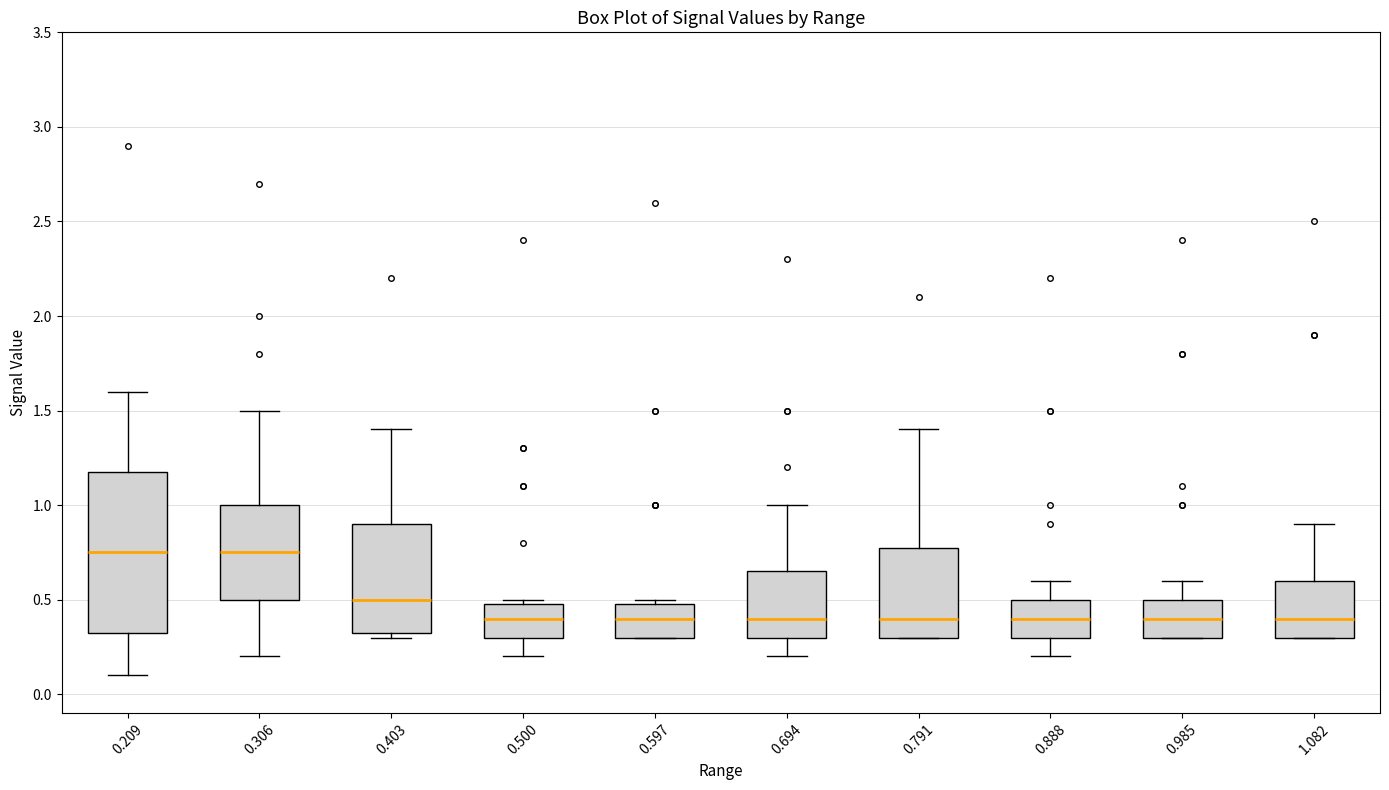

Reading left to right, transcribe this box plot: for each box, give where its median line is, the range the box spans, and where its two whiskers end, as read against the y-axis. The values are not printed on the chart, so give them approximately, as read against the axis.

0.209: median 0.75, box 0.35 to 1.20, whiskers 0.10 to 1.60
0.306: median 0.75, box 0.50 to 1.00, whiskers 0.20 to 1.50
0.403: median 0.50, box 0.35 to 0.90, whiskers 0.30 to 1.40
0.500: median 0.40, box 0.30 to 0.50, whiskers 0.20 to 0.50 (just above the box's upper edge)
0.597: median 0.40, box 0.30 to 0.50, whiskers 0.30 to 0.50 (just above the box's upper edge)
0.694: median 0.40, box 0.30 to 0.65, whiskers 0.20 to 1.00
0.791: median 0.40, box 0.30 to 0.80, whiskers 0.30 to 1.40
0.888: median 0.40, box 0.30 to 0.50, whiskers 0.20 to 0.60
0.985: median 0.40, box 0.30 to 0.50, whiskers 0.30 to 0.60
1.082: median 0.40, box 0.30 to 0.60, whiskers 0.30 to 0.90